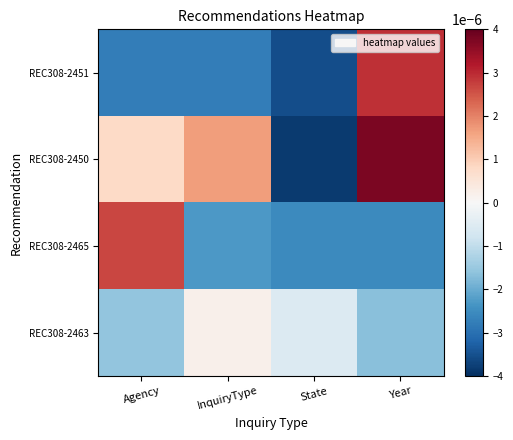

At which category does the chart reach its peak across all series?

Year